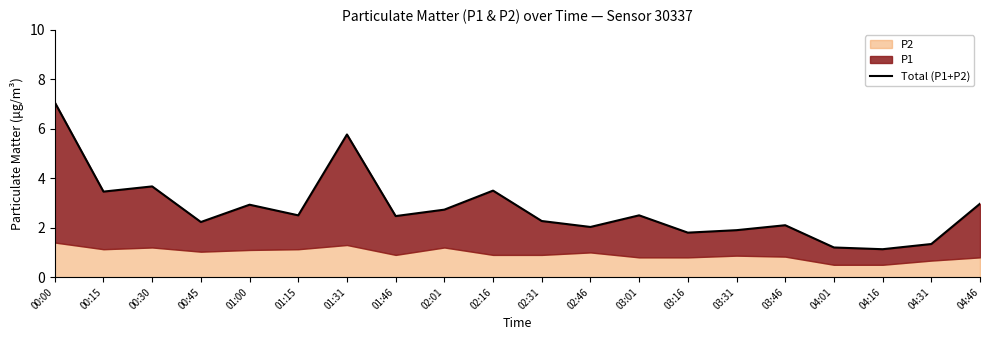

What is the difference between the values at 02:16 and 01:15?

1.0